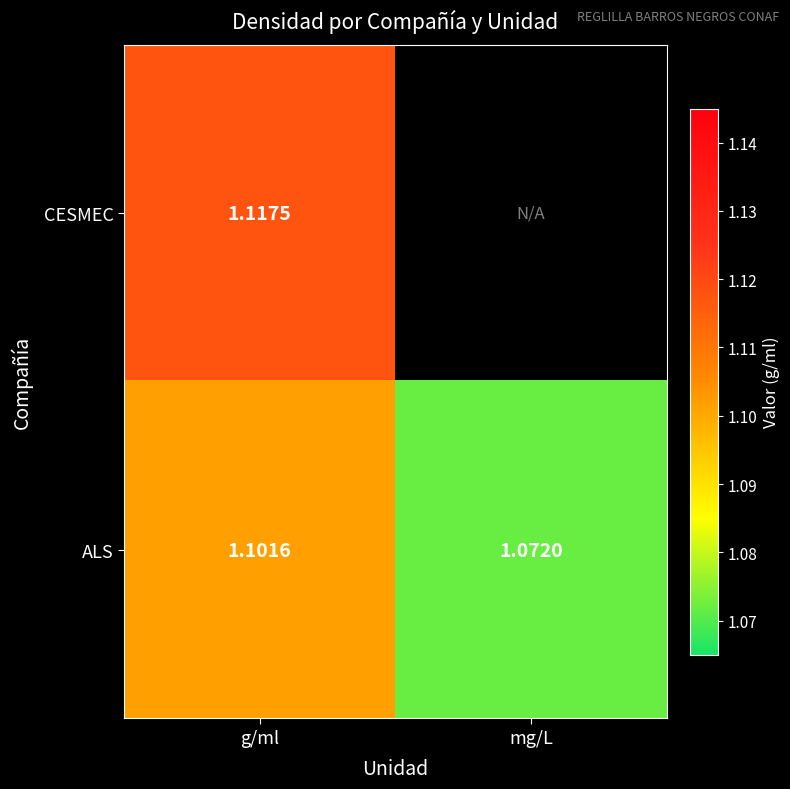

At how many categories does at least one series exceed 1?

2